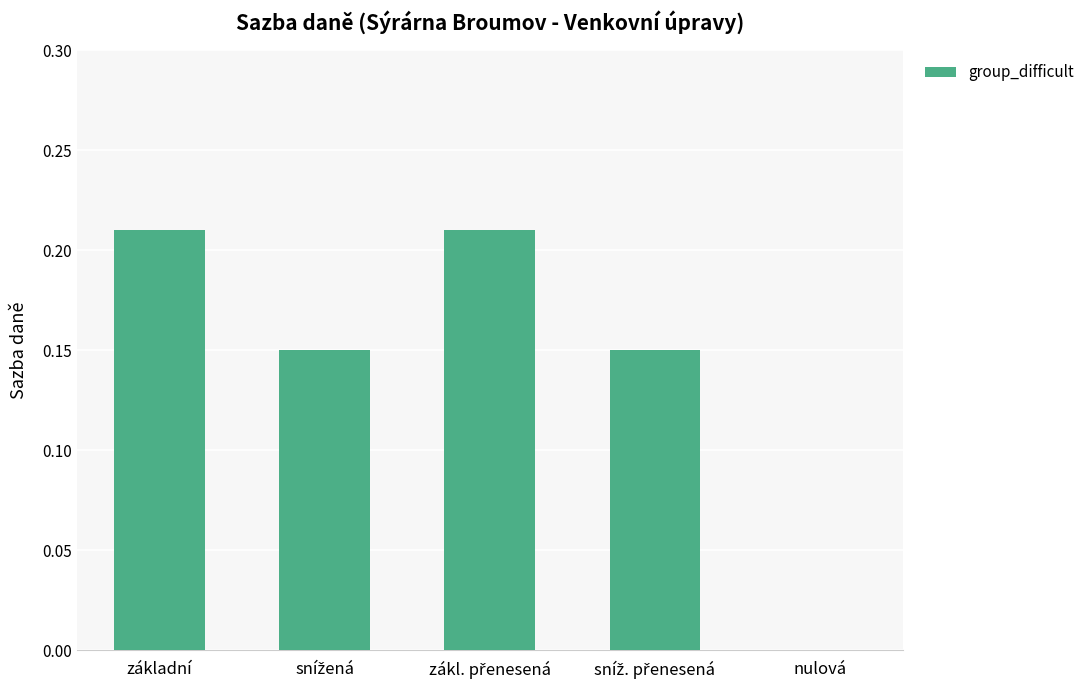

Between základní and nulová, which is larger?

základní